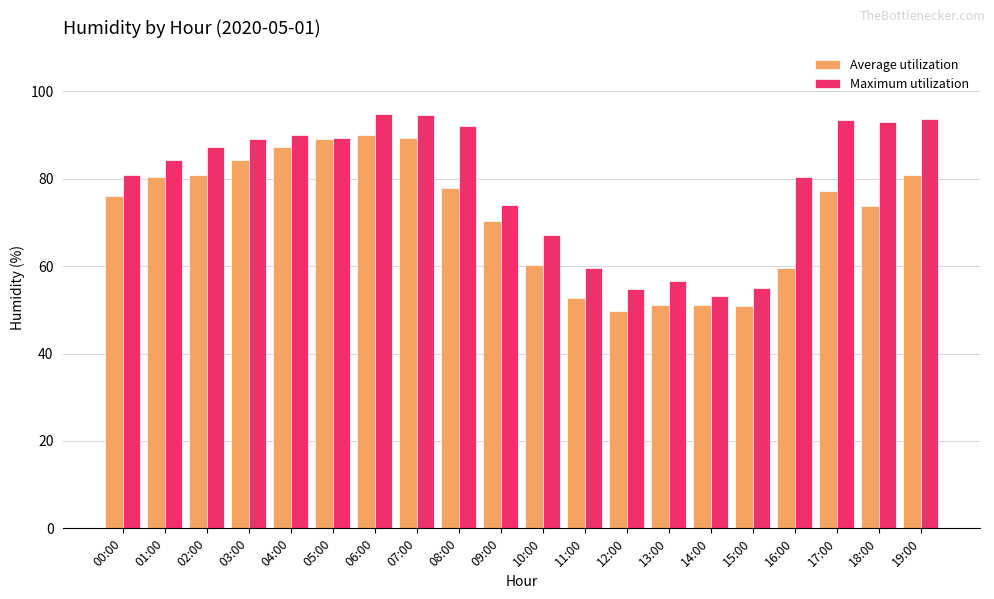

Rank the series by their average value, from highest to lowest.

Maximum utilization, Average utilization